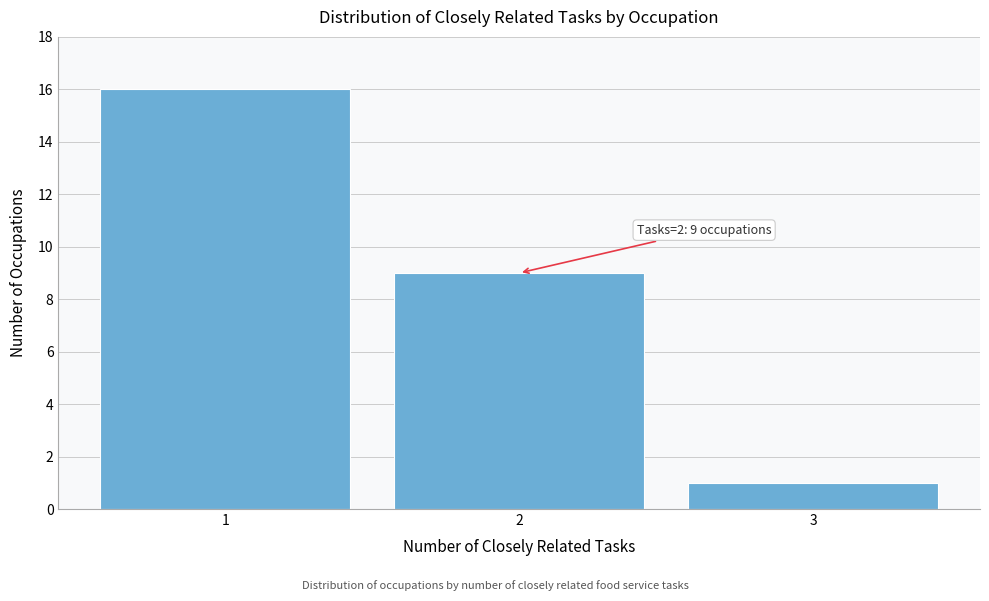

Reading right to left, transcribe all the data shown in this chart.

3=1	2=9	1=16